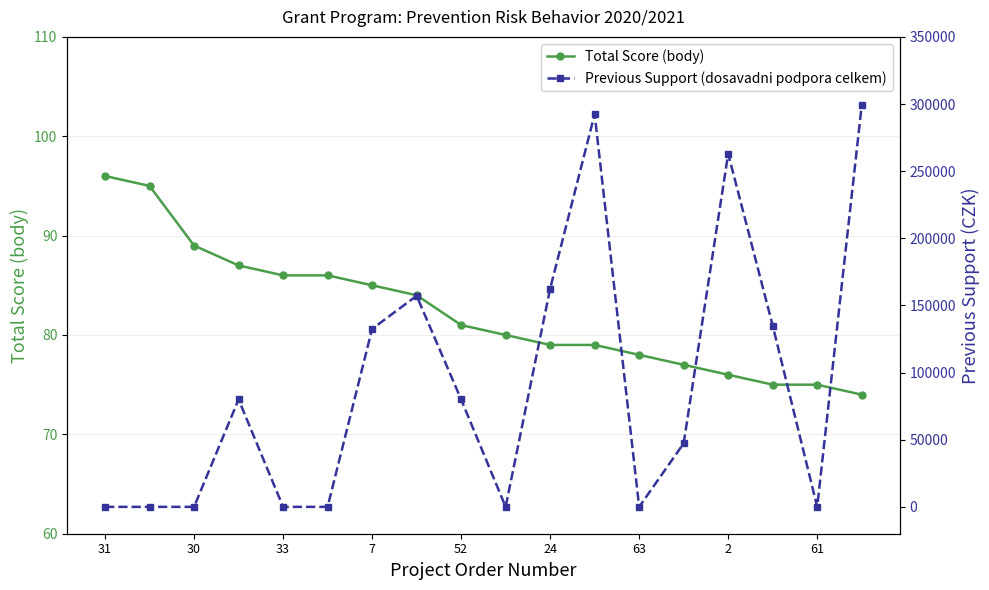

The Total Score (body) series shows 28 at 33. True or false?

False